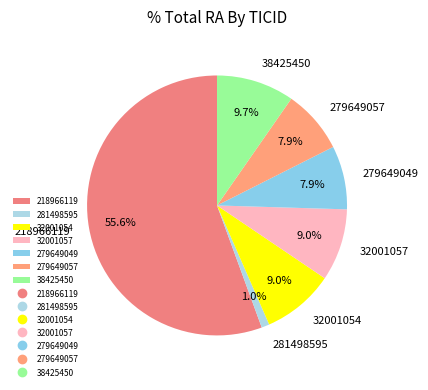

Which slice represents more than half of the pie?

218966119